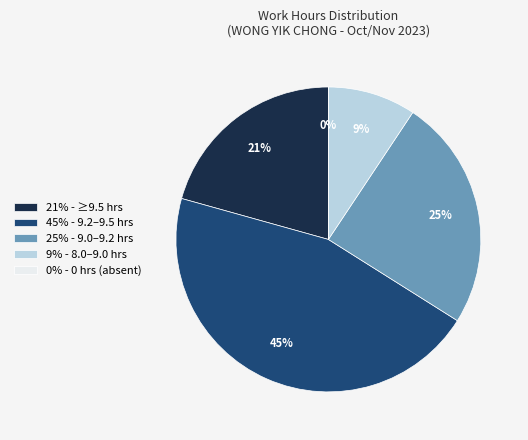

The 14-Tue slice represents 1% of the pie. True or false?

False